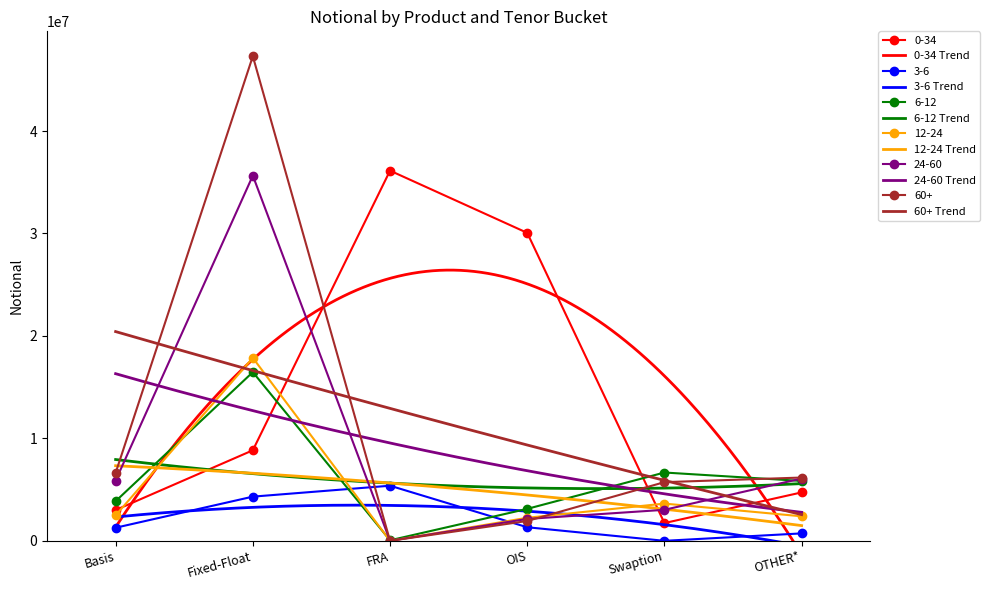

In 6-12, how many points are higher than both neighbors (excluding endpoints)?

2